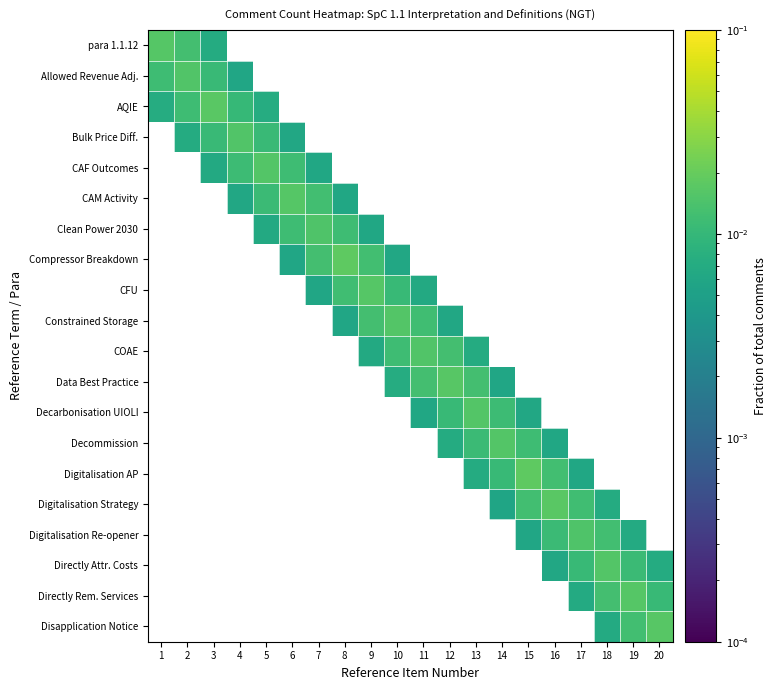

Count the number of data series in this chart.

20